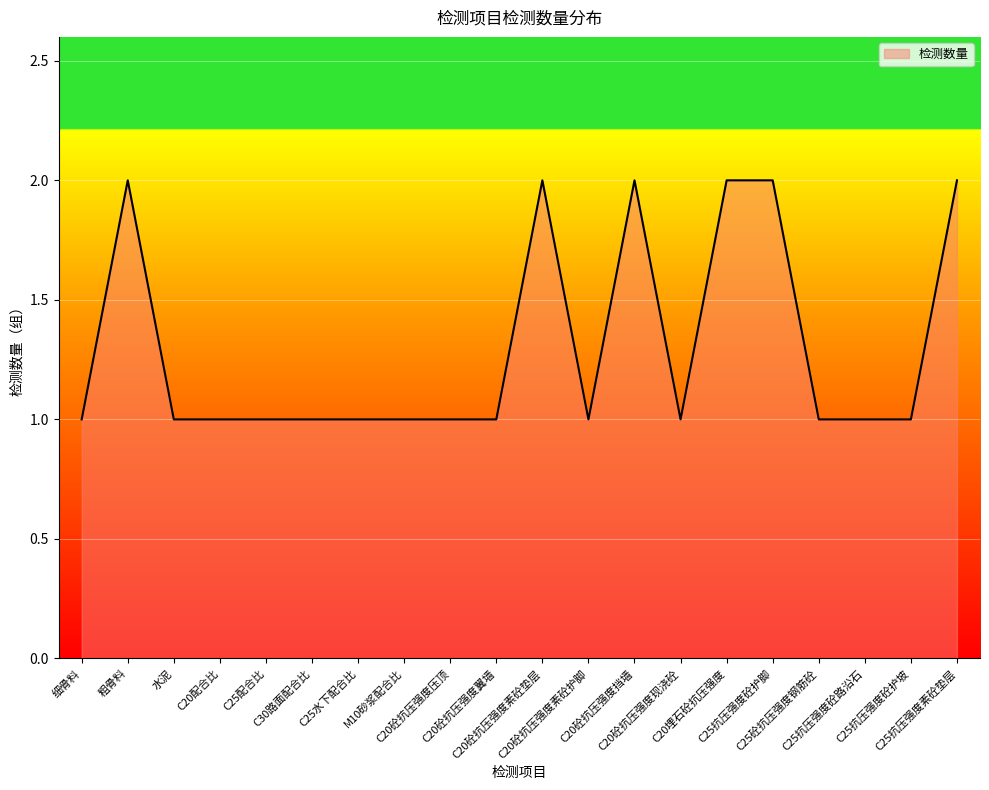

What is the approximate value at C20砼抗压强度素砼护脚?

1